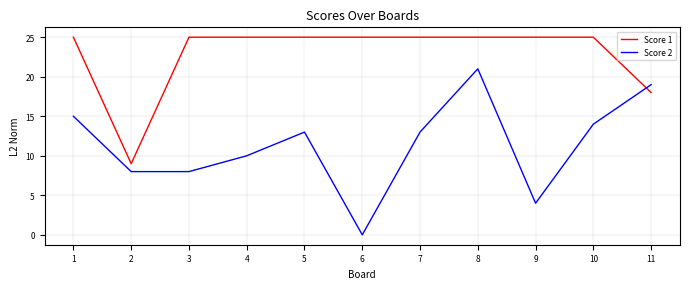

Is the value of Score 2 at 10 greater than the value of Score 1 at 2?

Yes